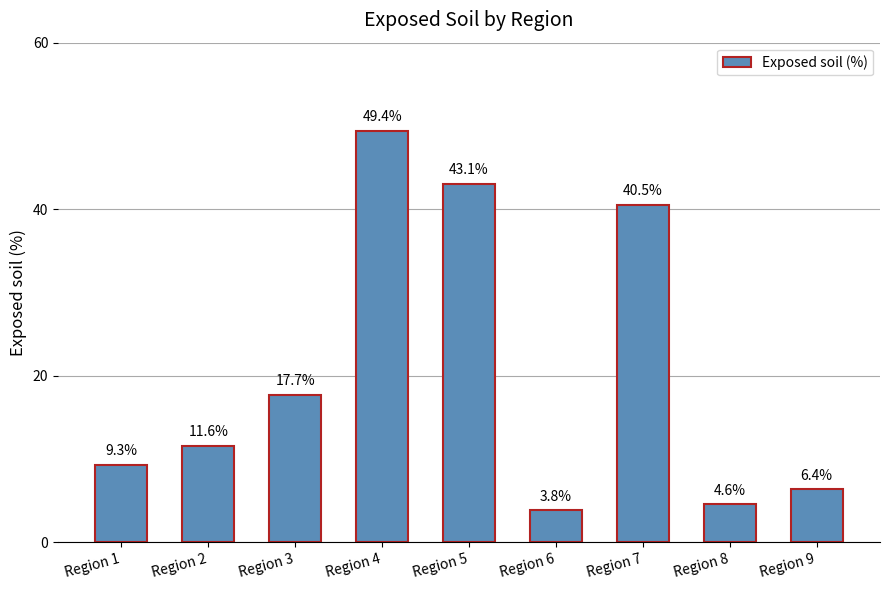

True or false: the data shows 24.0 at Region 3.

False